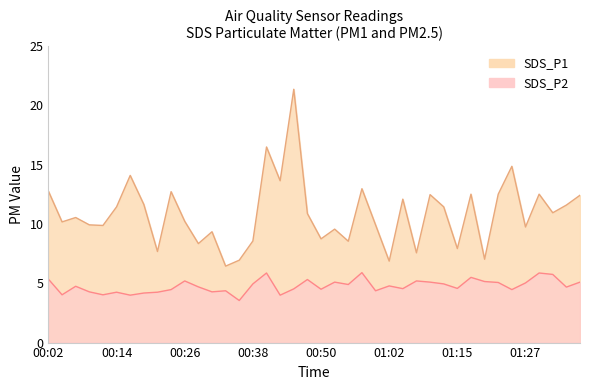

Does the chart display data point markers on the line(s)?

No